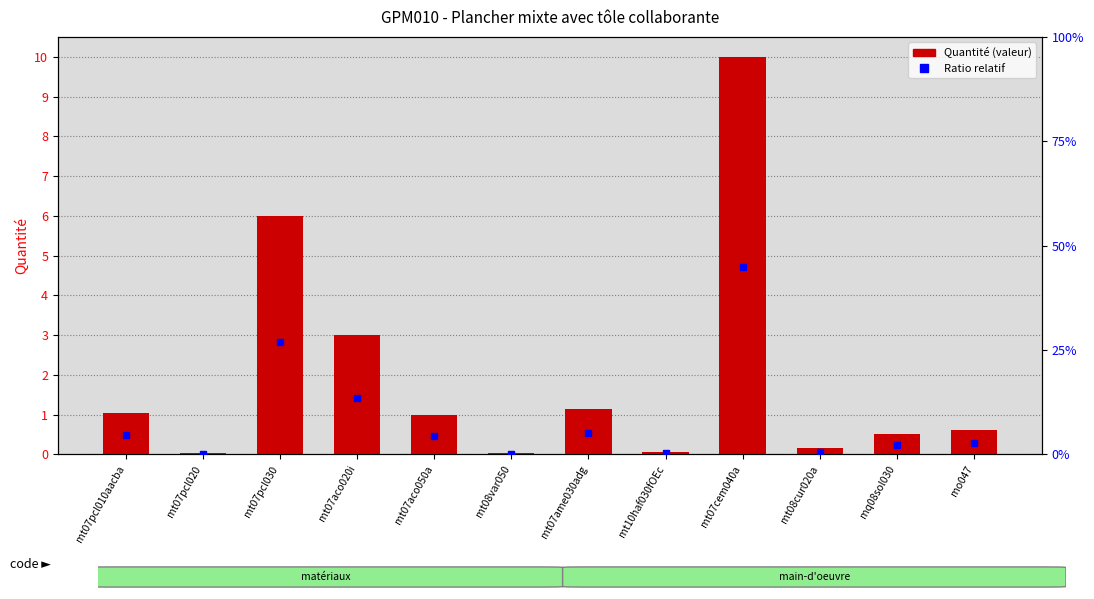

Which category has the highest value across all series?

mt07cem040a